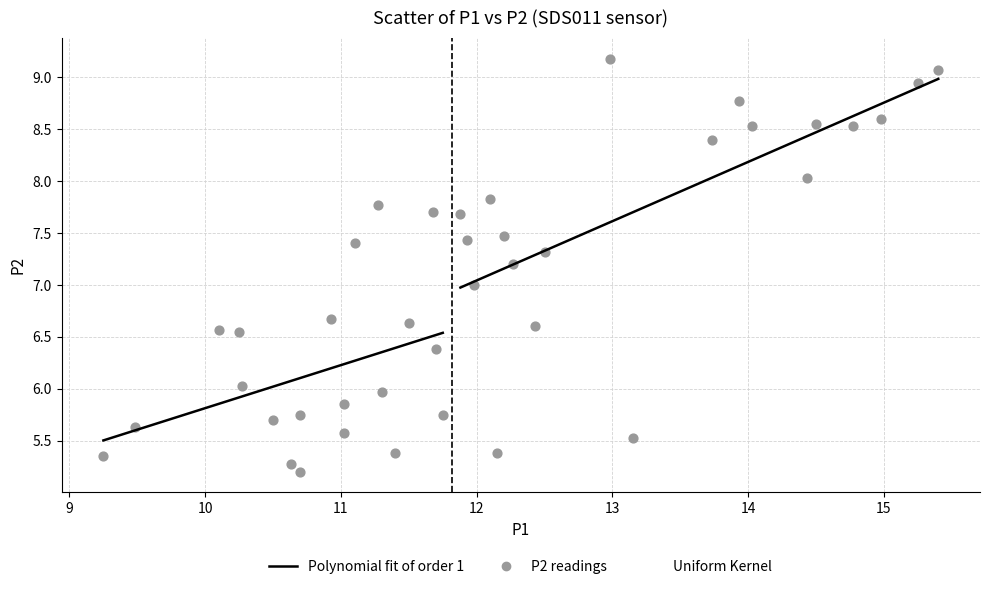

What is the range of Y values (max minus min)?

4.0